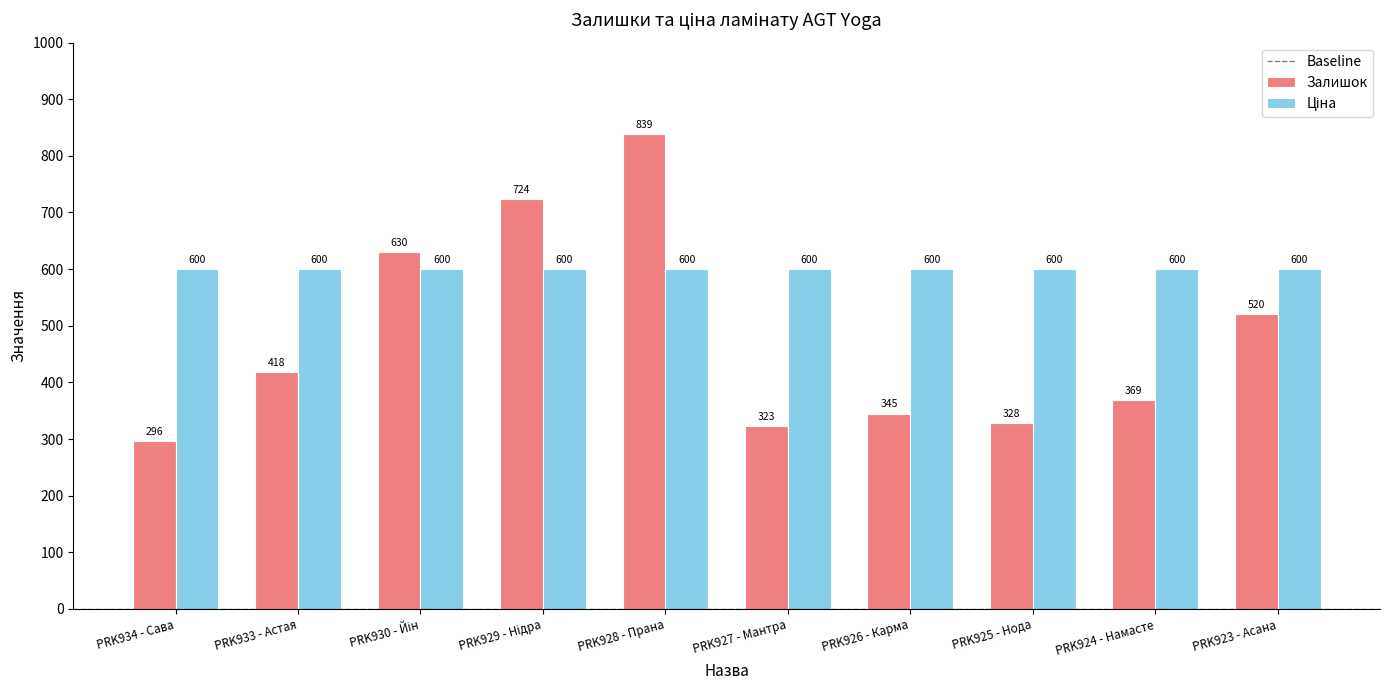

What is the average value of the Залишок series?

479.2